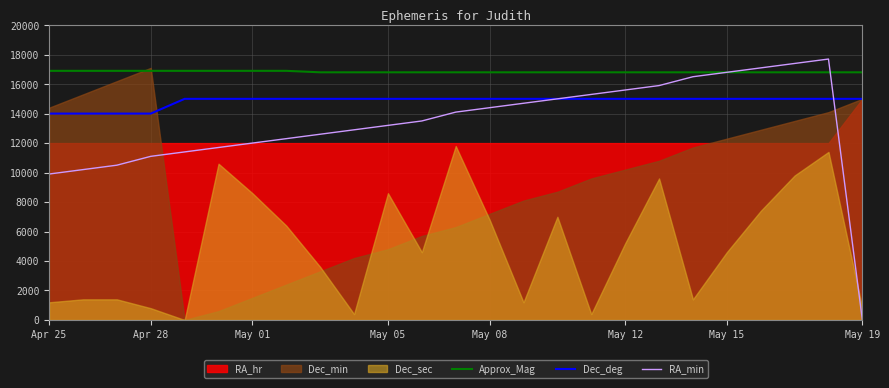

Which series has the largest total across all categories?

Approx_Mag